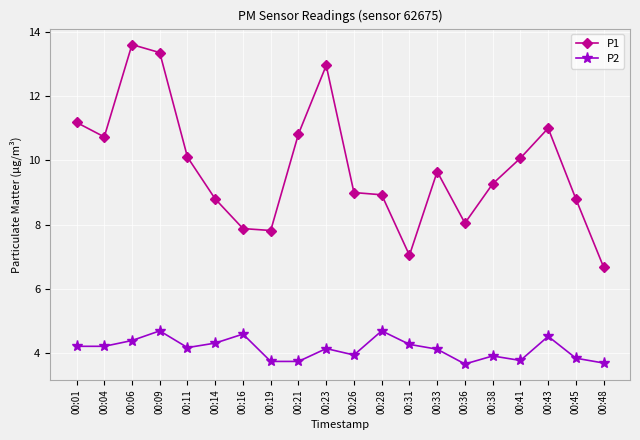

At which category does the chart reach its peak across all series?

00:06